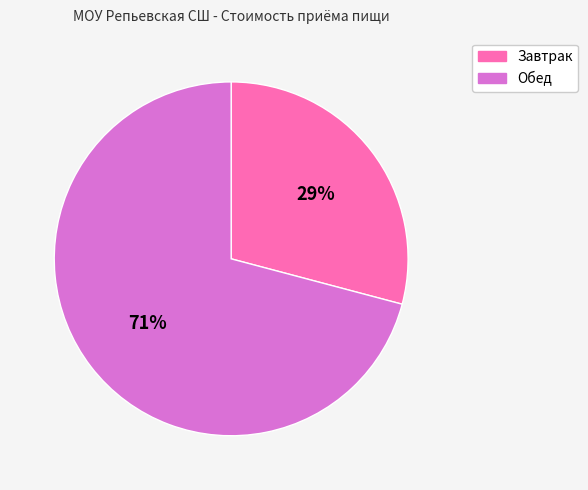

To the nearest percent, what percentage of the pie is Завтрак?

29%